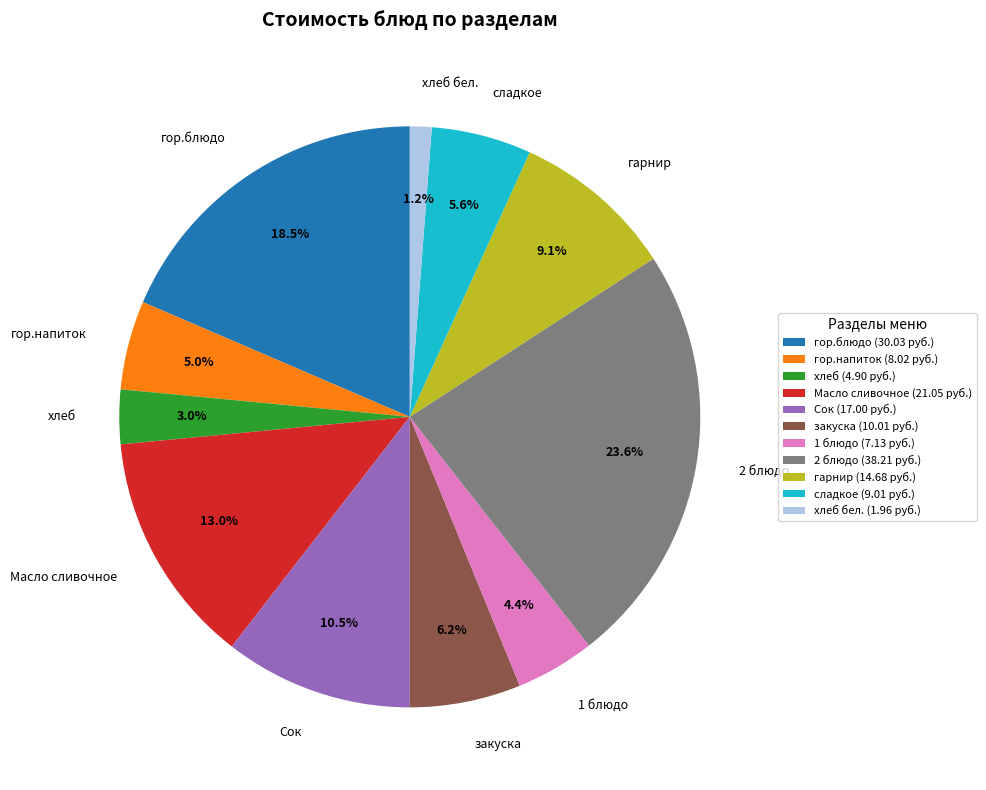

True or false: гарнир accounts for 9% of the total.

True